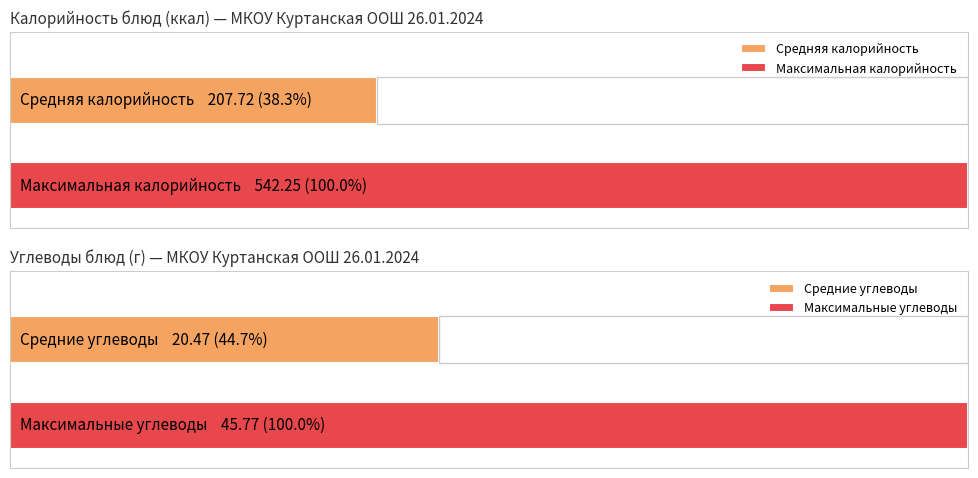

Which series has the largest total across all categories?

Калорийность